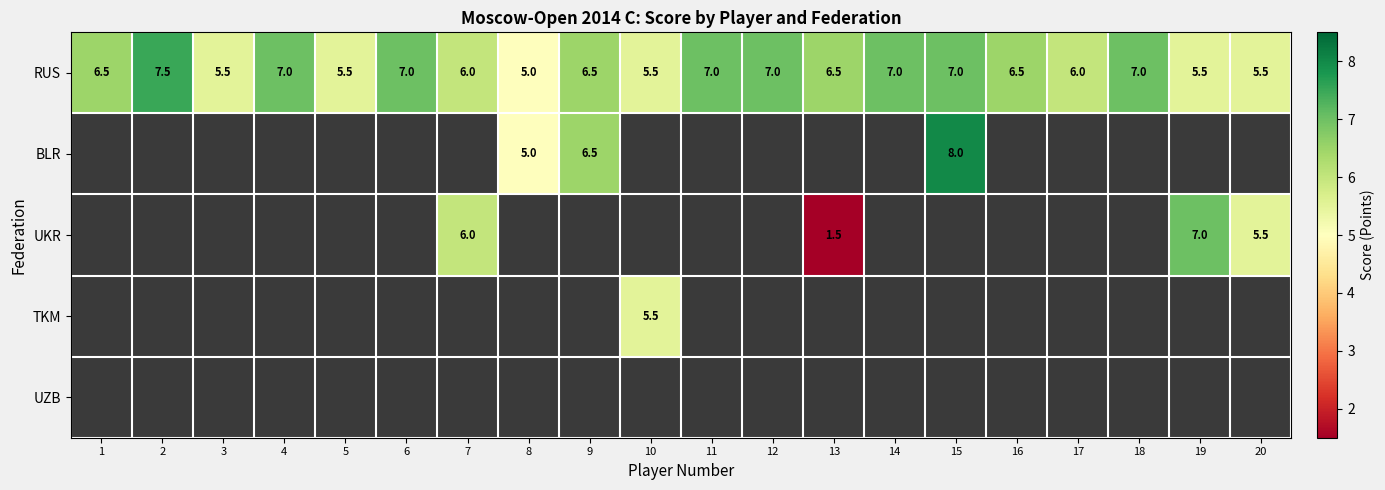

Count the RUS values in the range 5 to 7.

19